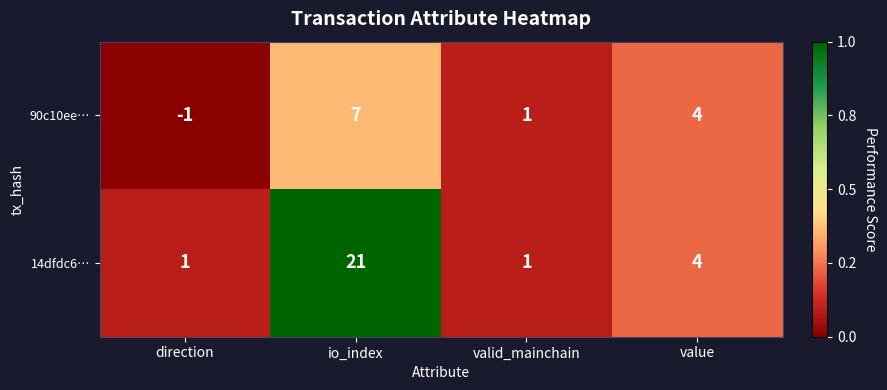

Reading left to right, list all the values displayed in this chart.

90c10ee…: -1	7	1	4
14dfdc6…: 1	21	1	4